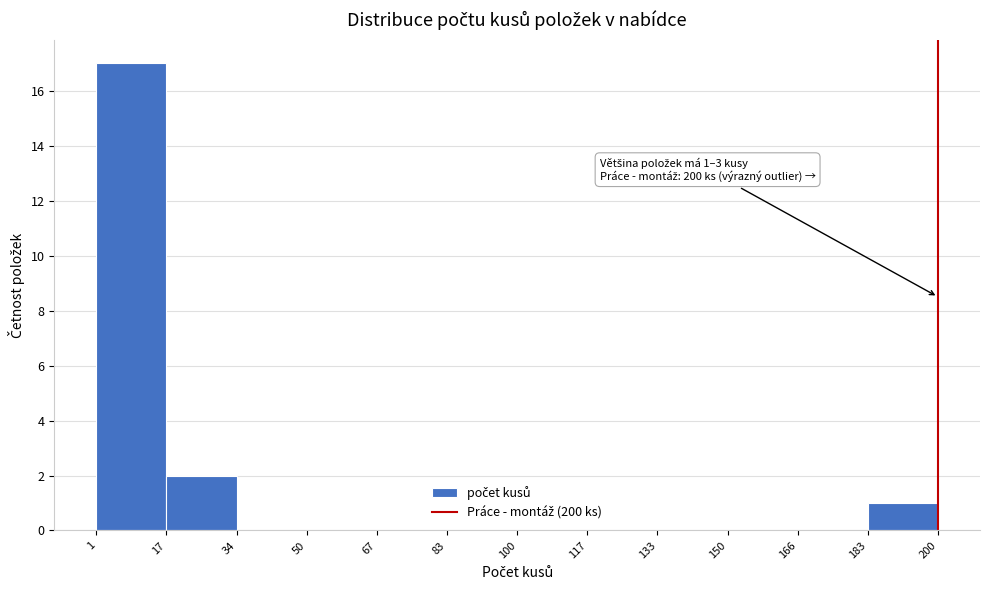

Which range on the x-axis has the tallest bar?

1 to 17